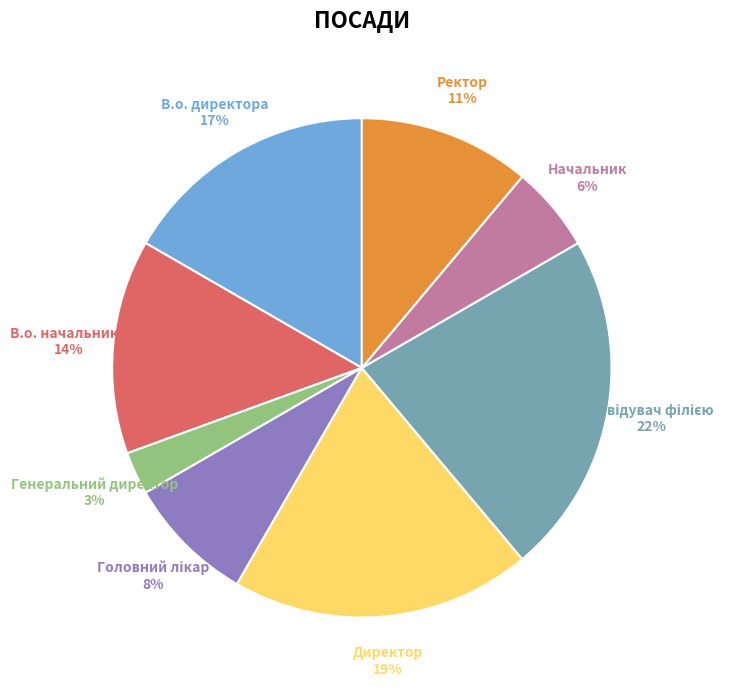

Count the number of slices in the pie.

8